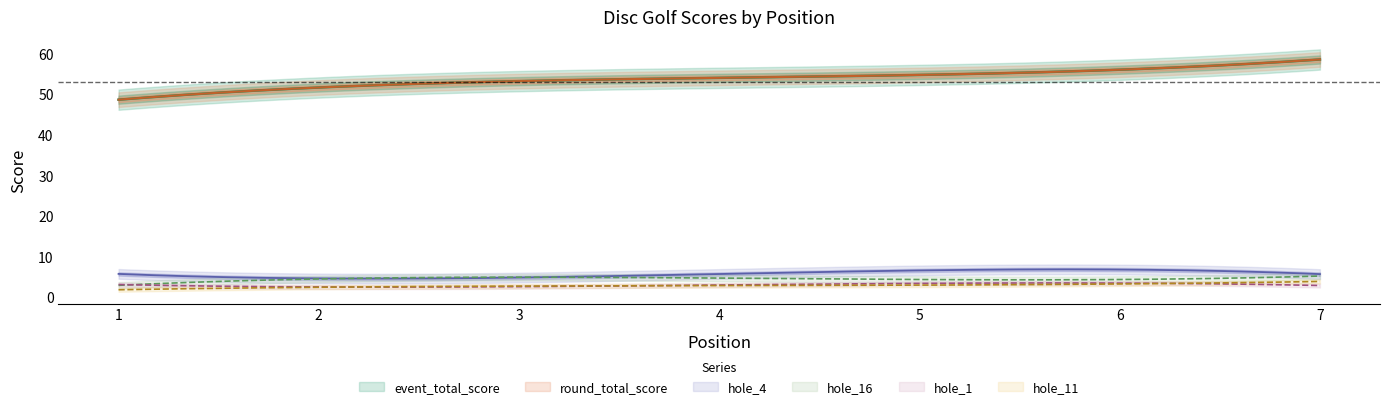

Reading left to right, extract all data points from this chart.

event_total_score: 49	51	53	55	55	55	59
round_total_score: 49	51	53	55	55	55	59
hole_4: 6	4	5	6	7	6	6
hole_16: 3	4	6	4	4	5	5
hole_1: 3	3	2	3	4	3	3
hole_11: 2	2	3	3	3	3	4